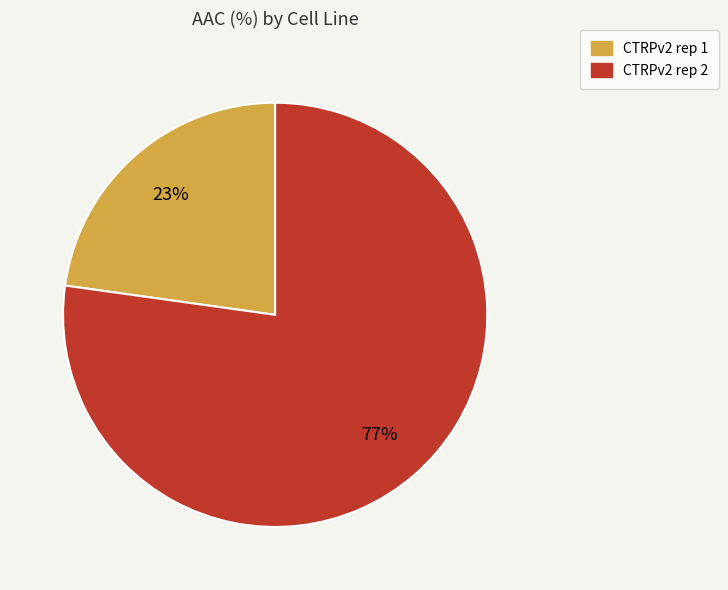

How many slices are in this pie chart?

2